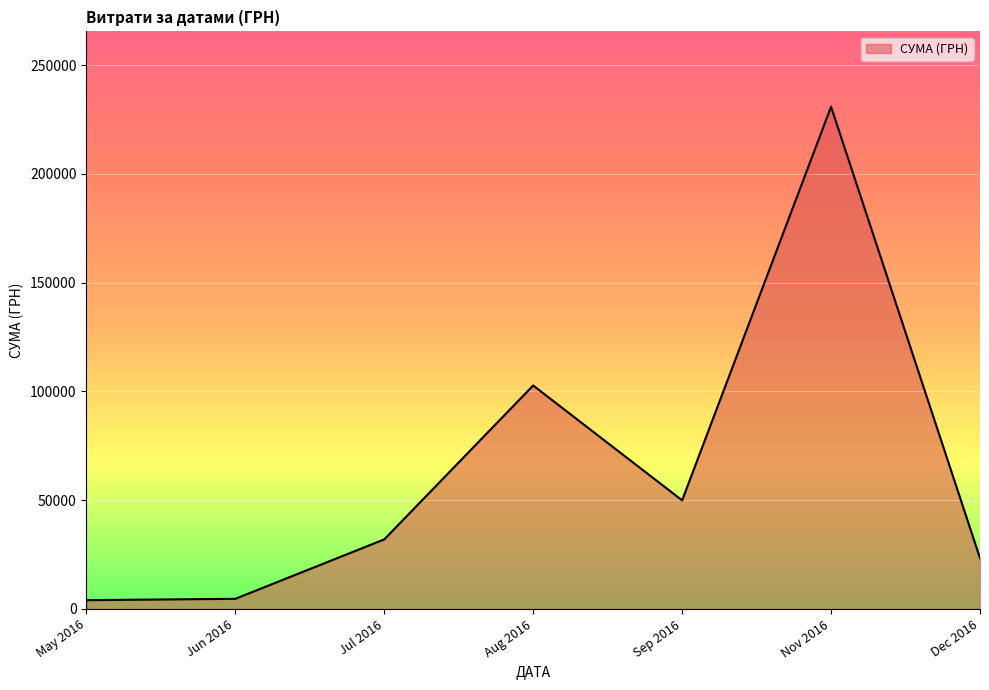

The value at Dec 2016 is 34554.6. True or false?

False